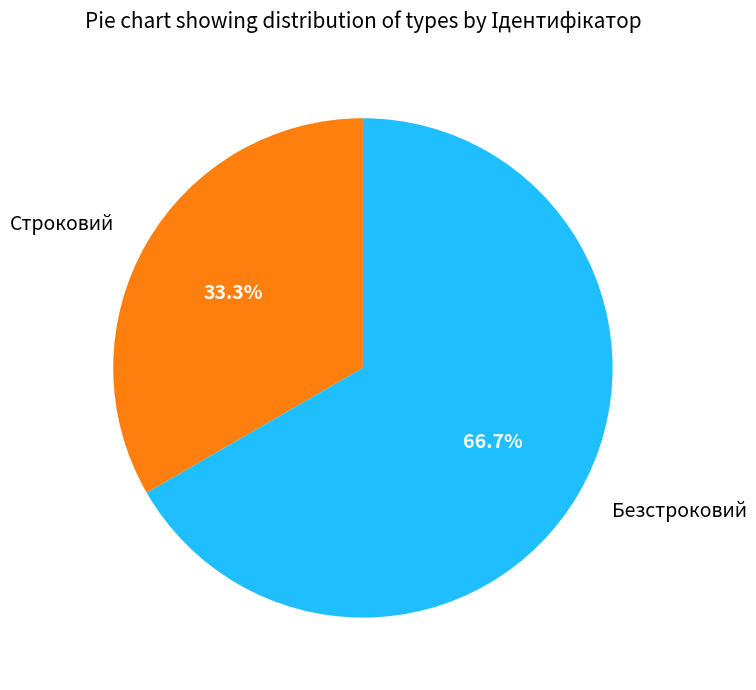

The Строковий slice represents 33% of the pie. True or false?

True